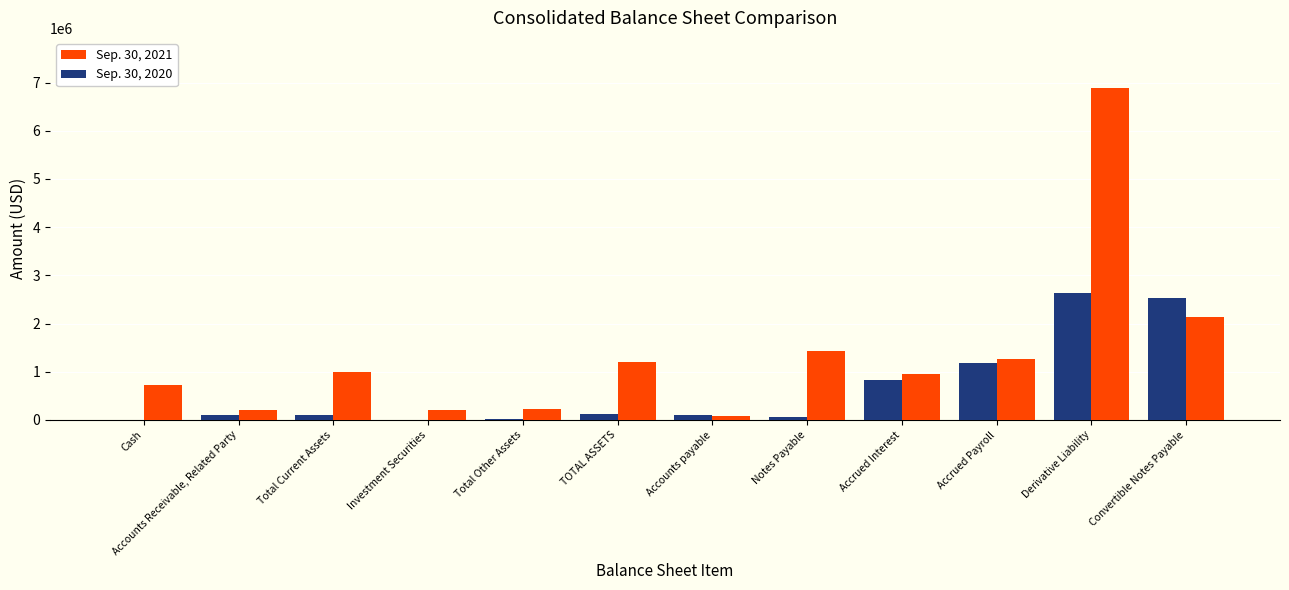

The Sep. 30, 2020 series shows 0 at Investment Securities. True or false?

True